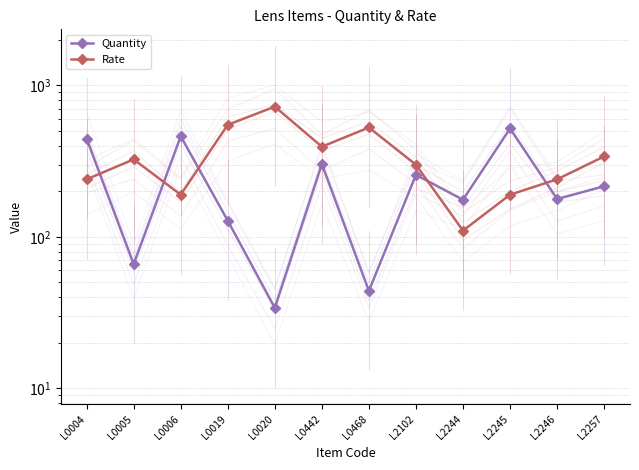

In Rate, how many points are higher than both neighbors (excluding endpoints)?

3